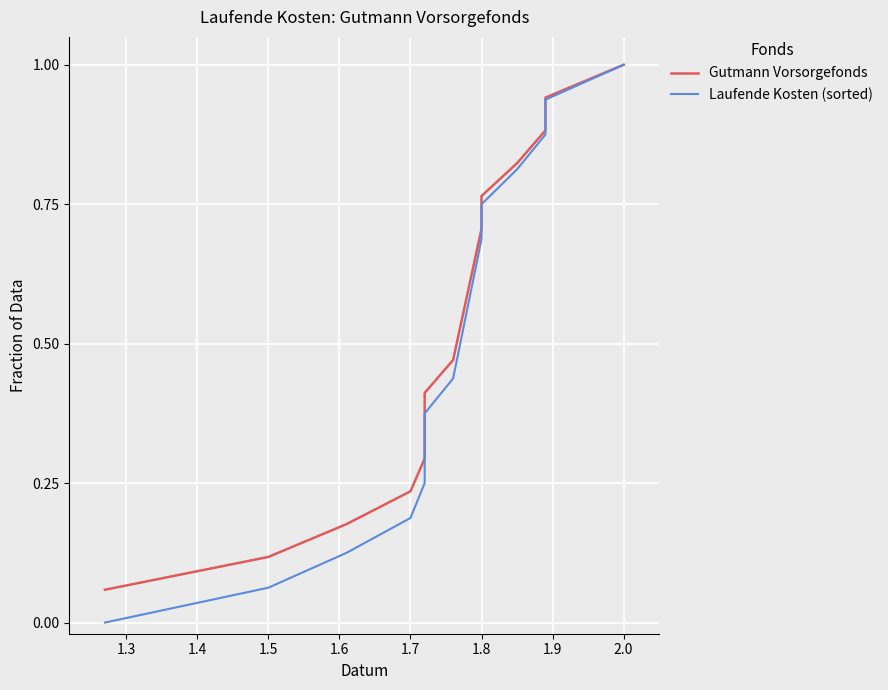

True or false: Laufende Kosten (sorted) and Gutmann Vorsorgefonds intersect in this chart.

False